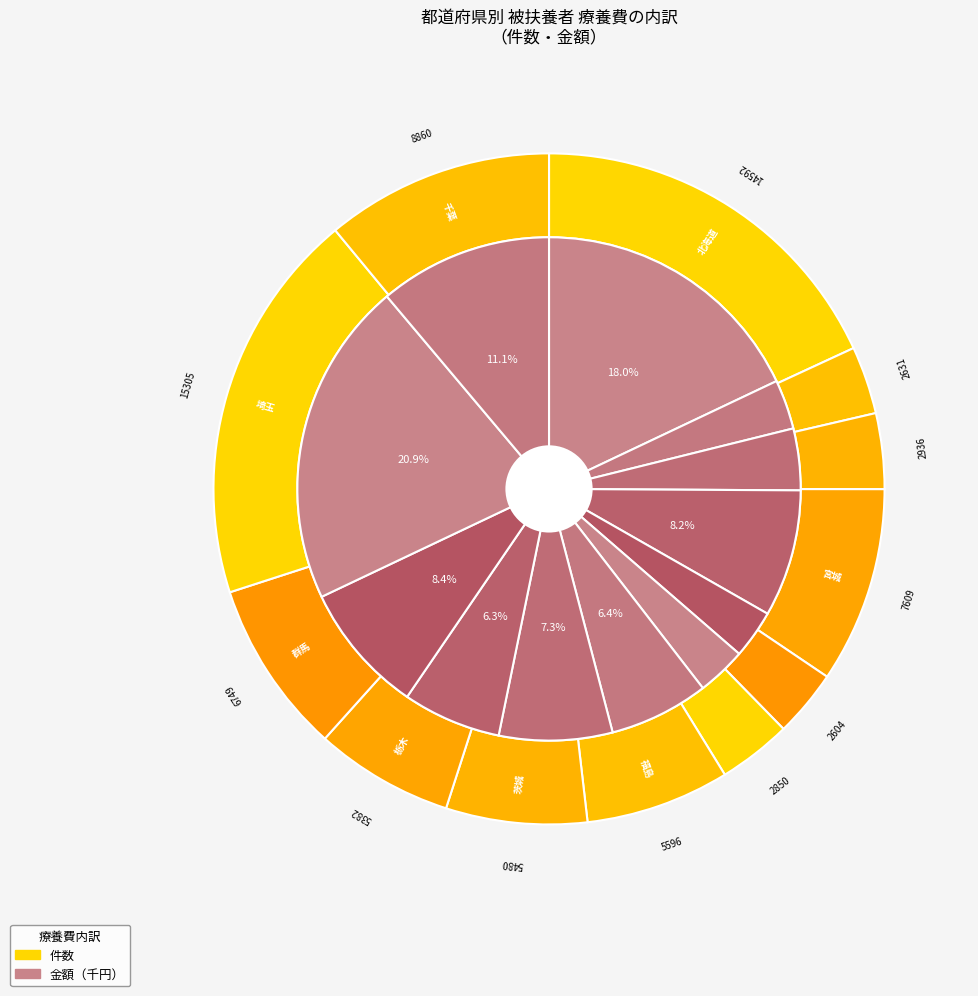

What is the change in value from 宮城 to 福島?

-2013